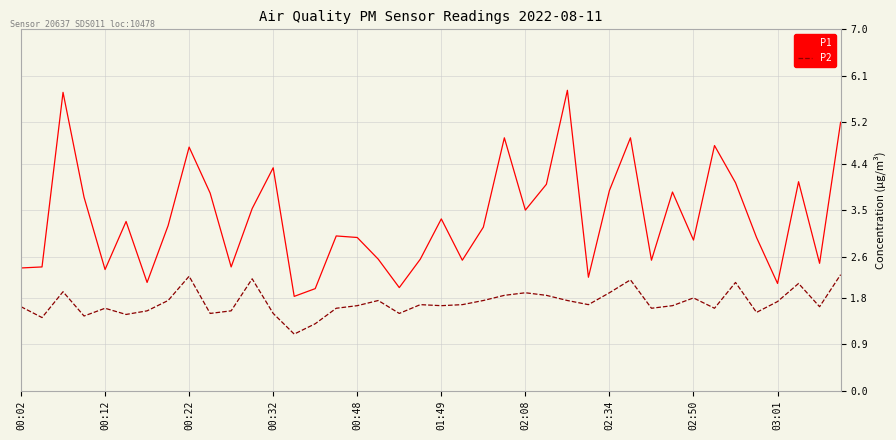

What is the lowest value of the P2 series?

1.1